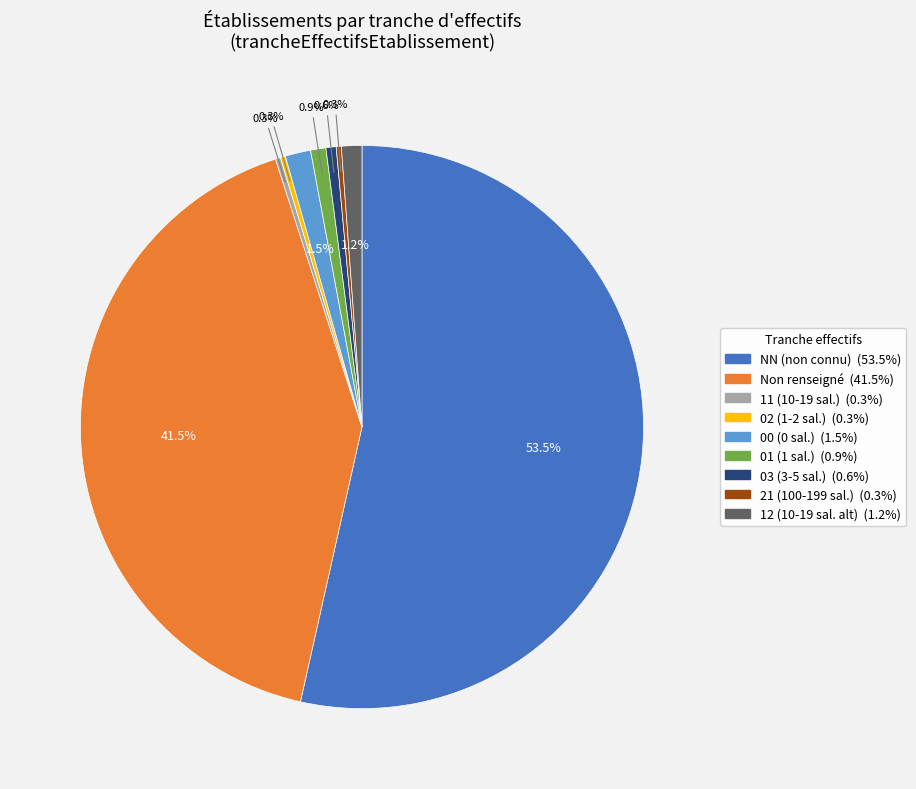

Does any single category account for the majority?

Yes